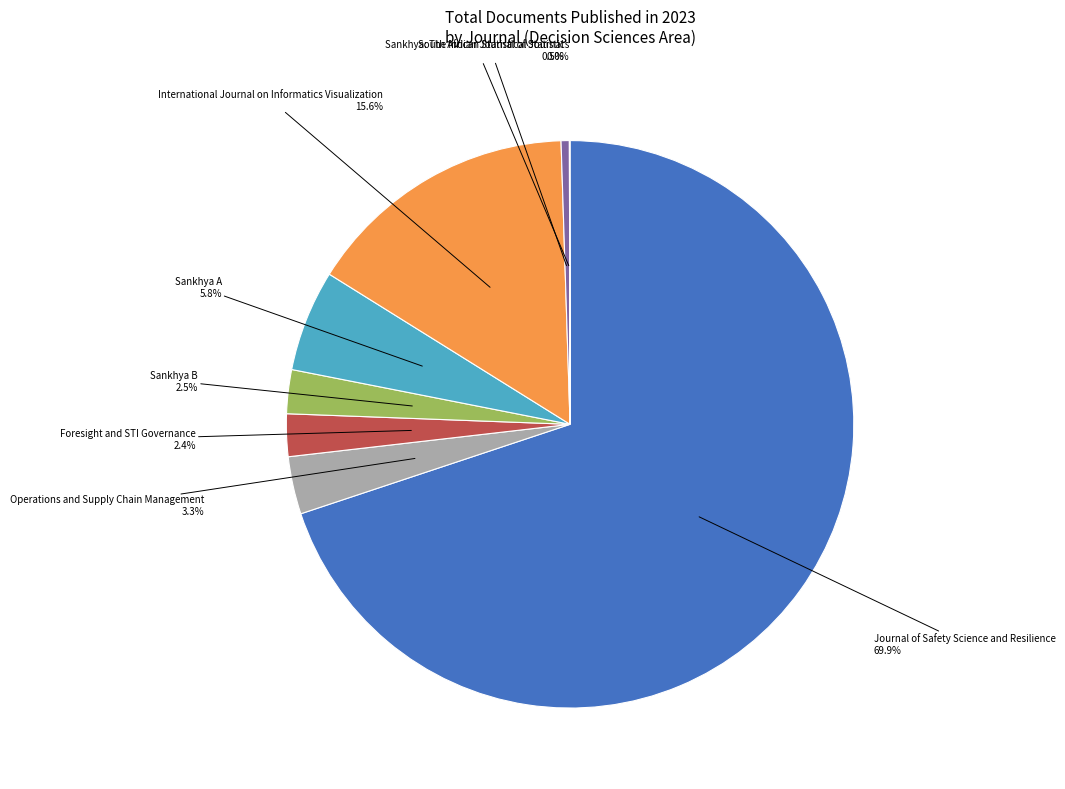

Does Journal of Safety Science and Resilience represent more than half of the total?

Yes